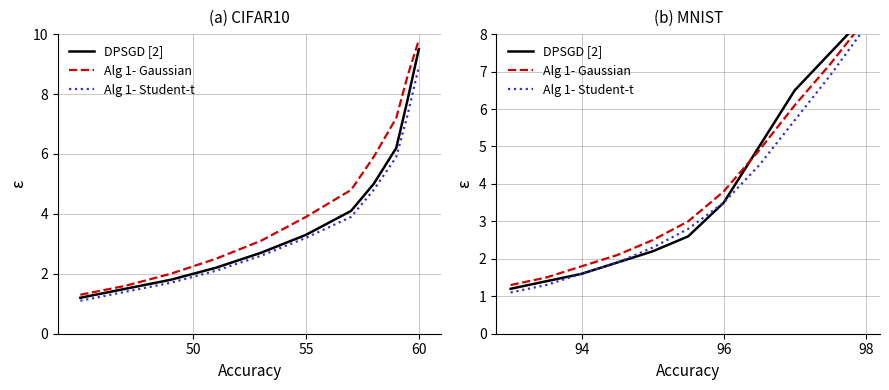

Which series ends up on top after the final intersection of Alg 1- Gaussian and DPSGD [2]?

DPSGD [2]